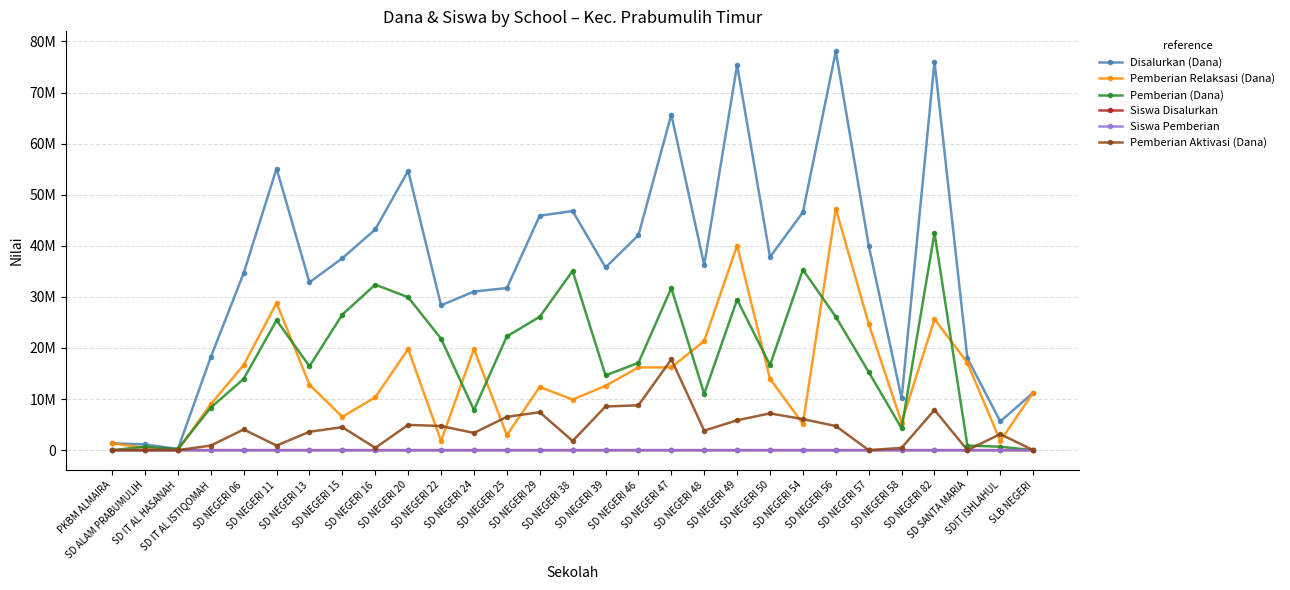

List the labels in order of Siswa Disalurkan value, largest first.

SD NEGERI 56, SD NEGERI 82, SD NEGERI 49, SD NEGERI 47, SD NEGERI 11, SD NEGERI 20, SD NEGERI 29, SD NEGERI 16, SD NEGERI 38, SD NEGERI 54, SD NEGERI 57, SD NEGERI 46, SD NEGERI 15, SD NEGERI 50, SD NEGERI 13, SD NEGERI 48, SD NEGERI 39, SD NEGERI 25, SD NEGERI 06, SD NEGERI 24, SD NEGERI 22, SD IT AL ISTIQOMAH, SD SANTA MARIA, SD NEGERI 58, SLB NEGERI, SDIT ISHLAHUL, PKBM ALMAIRA, SD ALAM PRABUMULIH, SD IT AL HASANAH